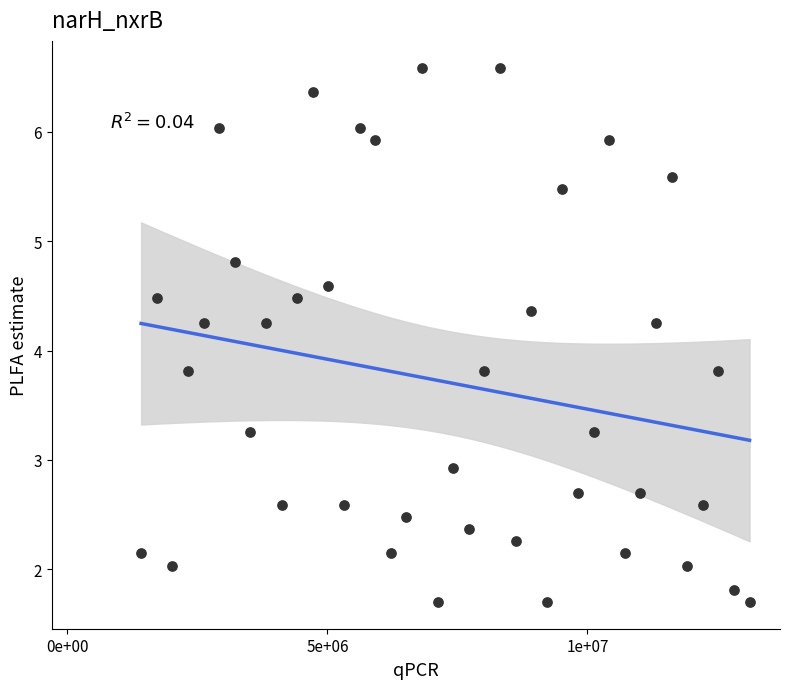

What is the range of X values (max minus min)?

11700000.0